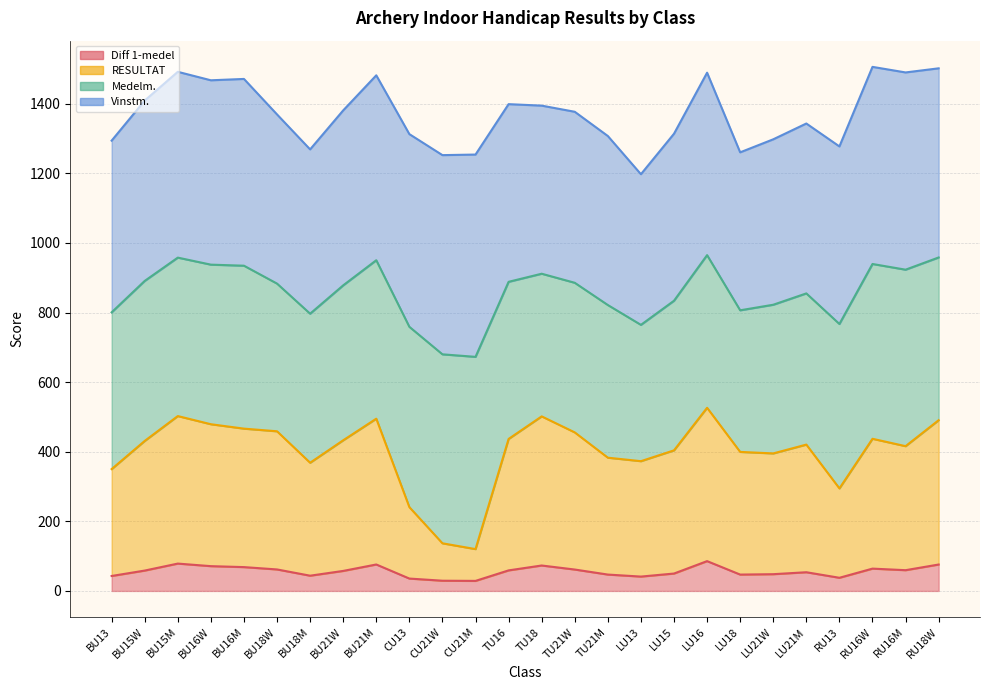

What is the sum of all Diff 1-medel values?

1456.7